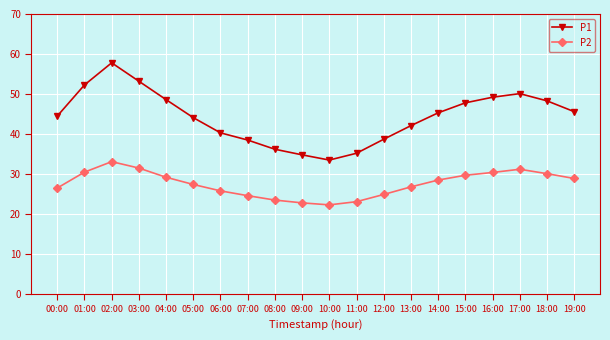

True or false: P2 and P1 cross at least once.

False